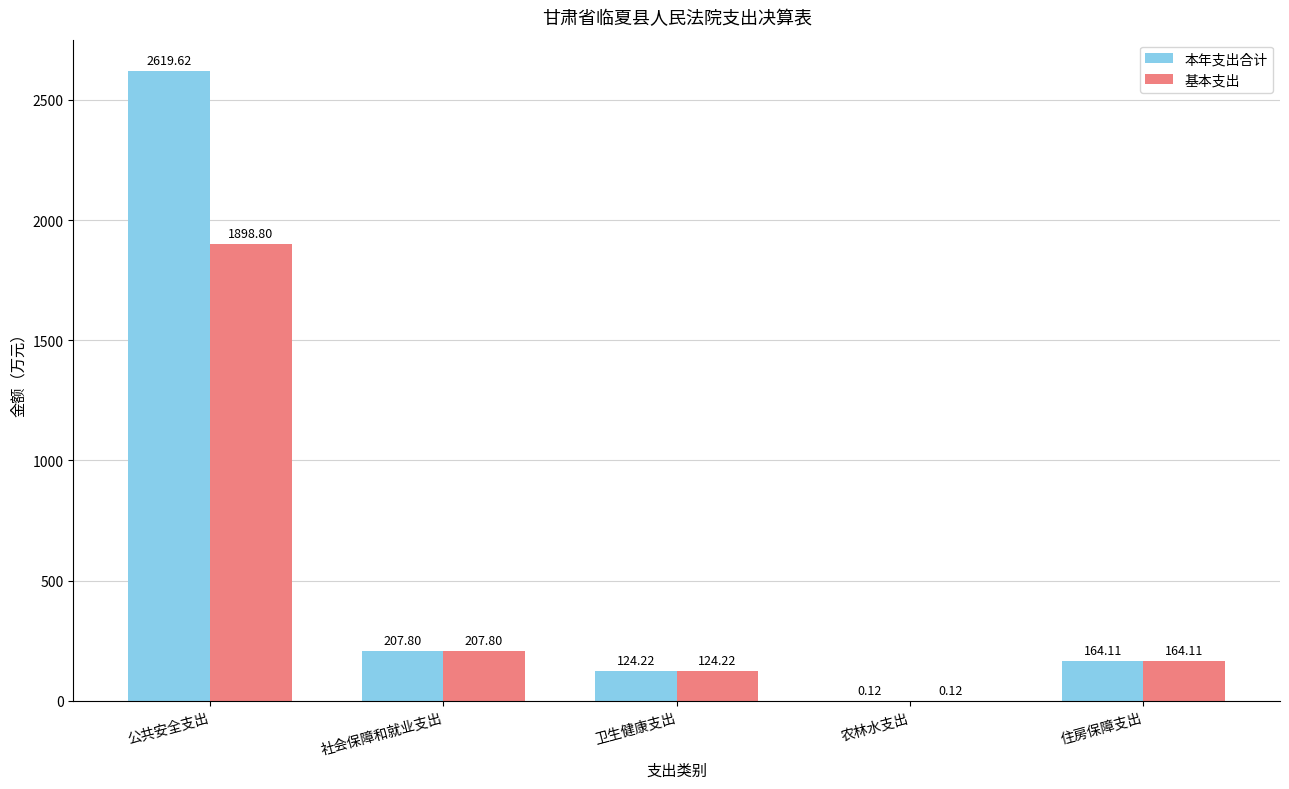

At which label does 本年支出合计 reach its peak?

公共安全支出